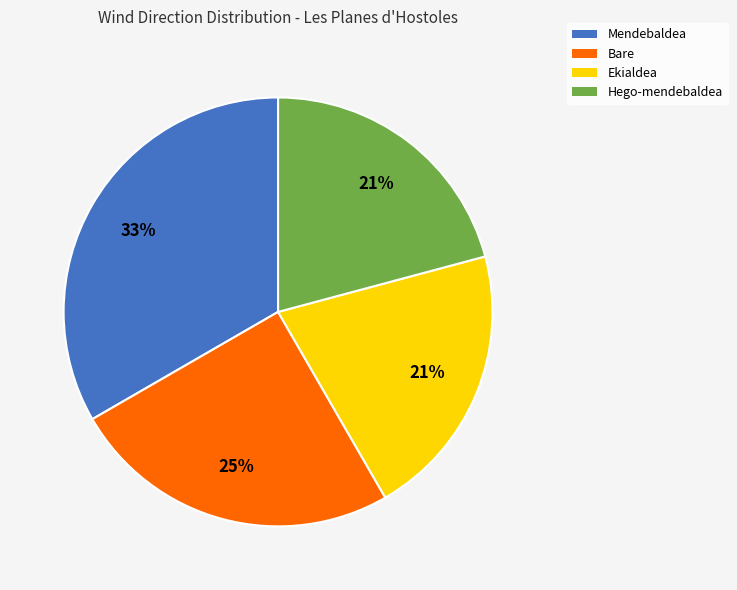

Between Ekialdea and Mendebaldea, which is larger?

Mendebaldea